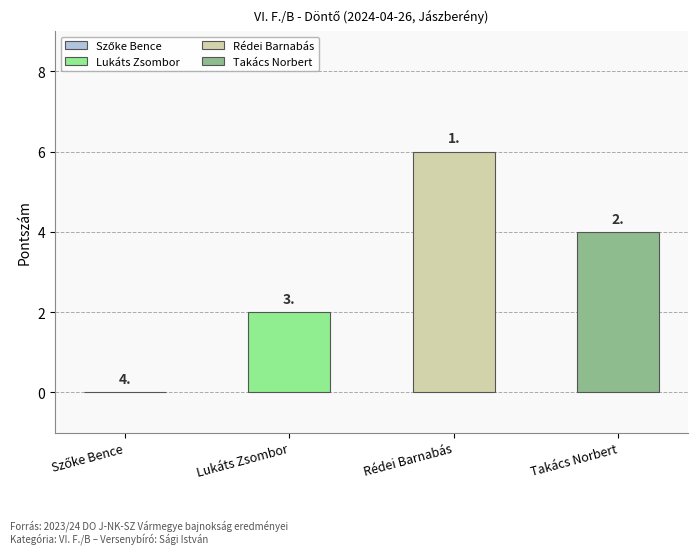

Count the number of categories in the chart.

4